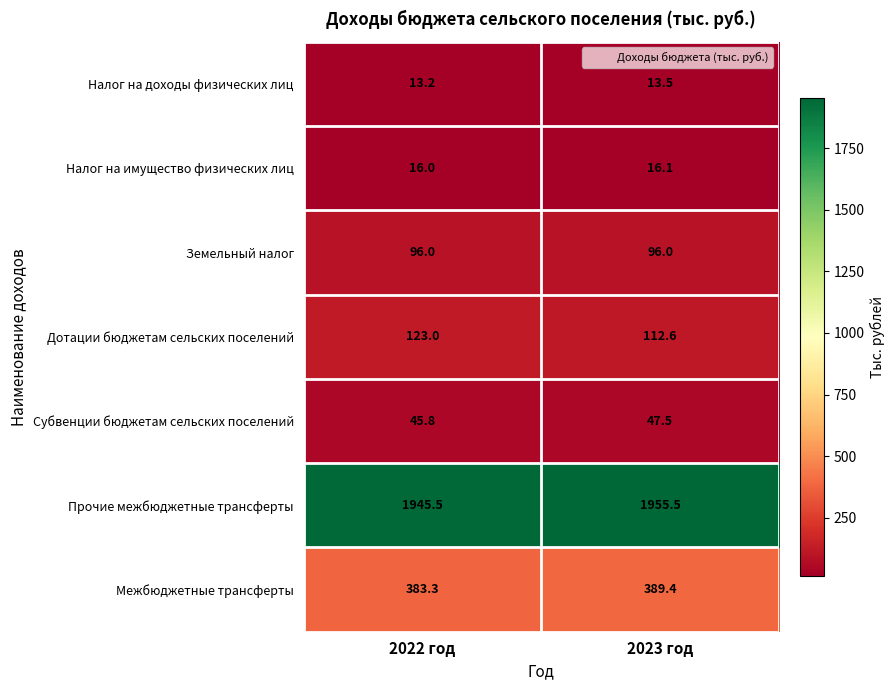

The Субвенции бюджетам сельских поселений series shows 76.5 at 2022 год. True or false?

False